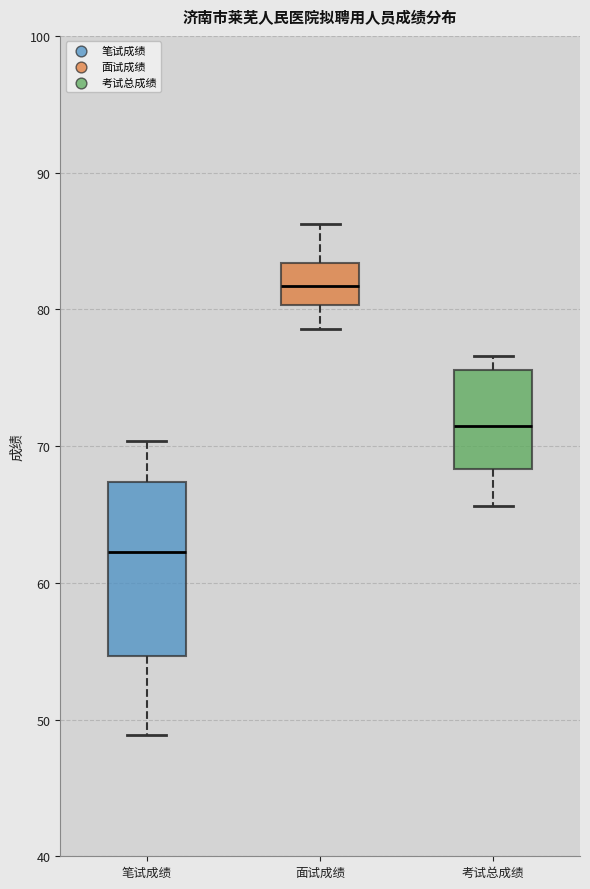

Reading left to right, transcribe this box plot: for each box, give where its median line is, the range the box spans, and where its two whiskers end, as read against the y-axis. The values are not printed on the chart, so give them approximately, as read against the axis.

笔试成绩: median 62, box 55 to 67, whiskers 49 to 70
面试成绩: median 82, box 80 to 83, whiskers 79 to 86
考试总成绩: median 71, box 68 to 76, whiskers 66 to 77